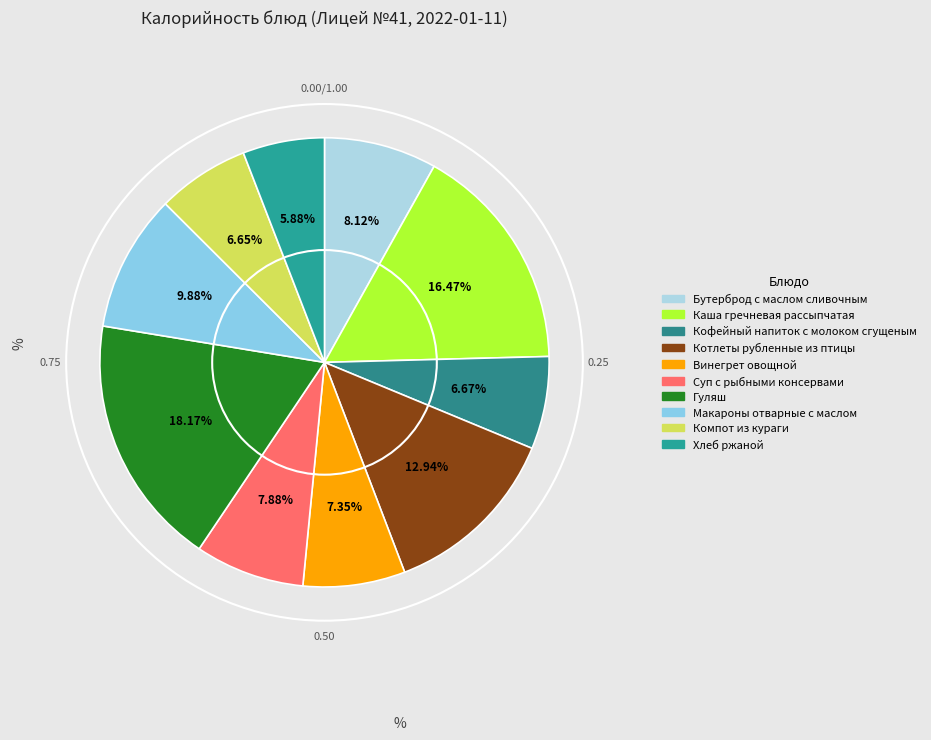

What percentage is the Суп с рыбными консервами slice, to the nearest percent?

8%